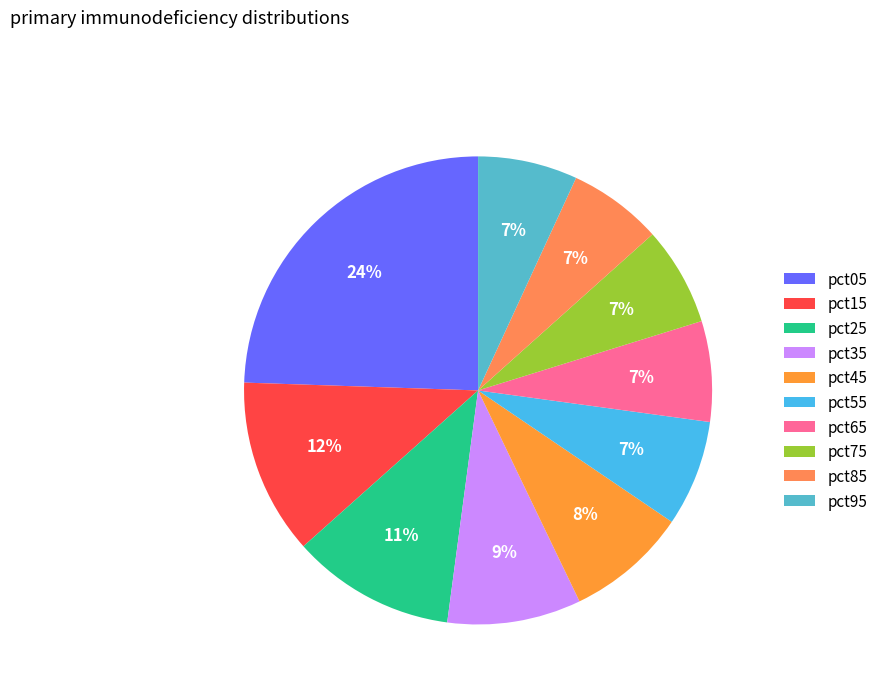

Is there a majority slice in this chart?

No